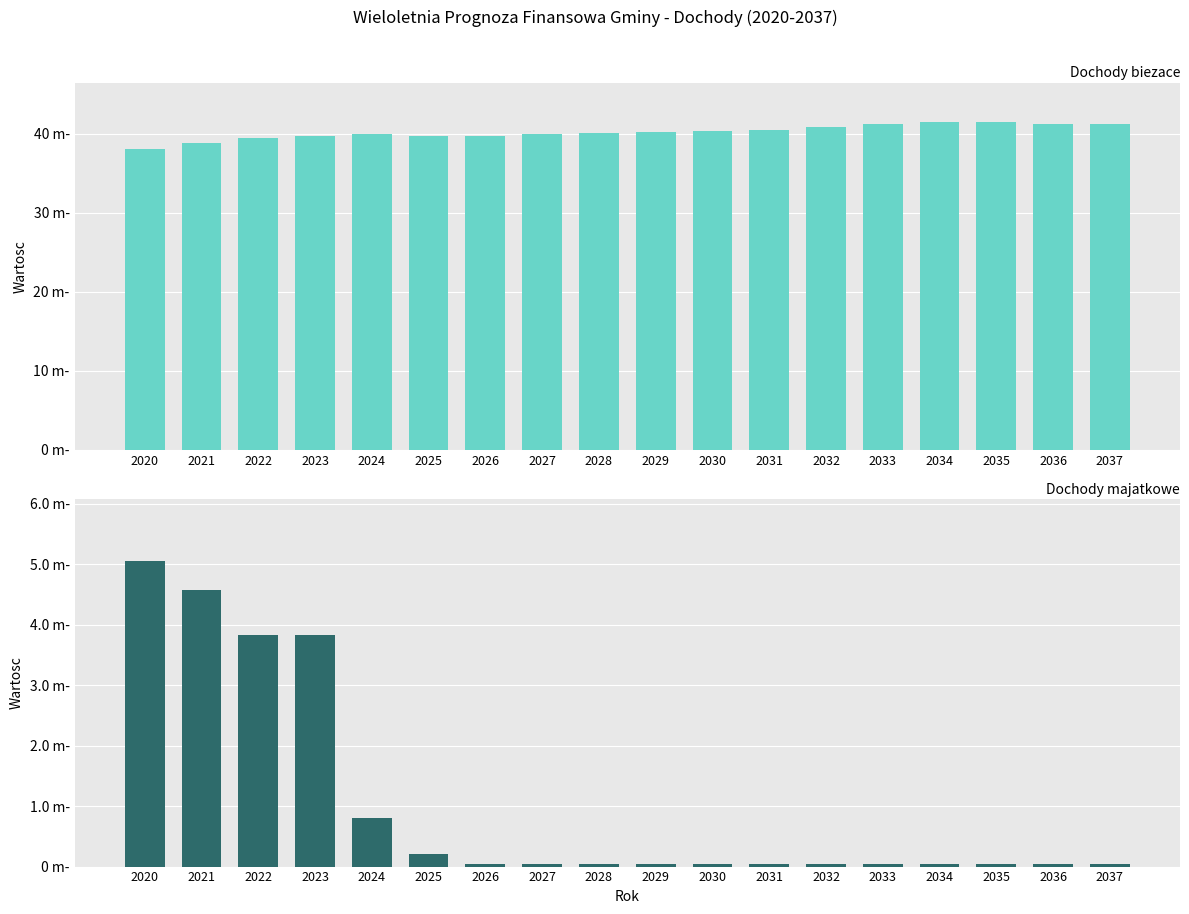

What is the value of the Dochody majatkowe bar at the 6th from the left?

200000.0